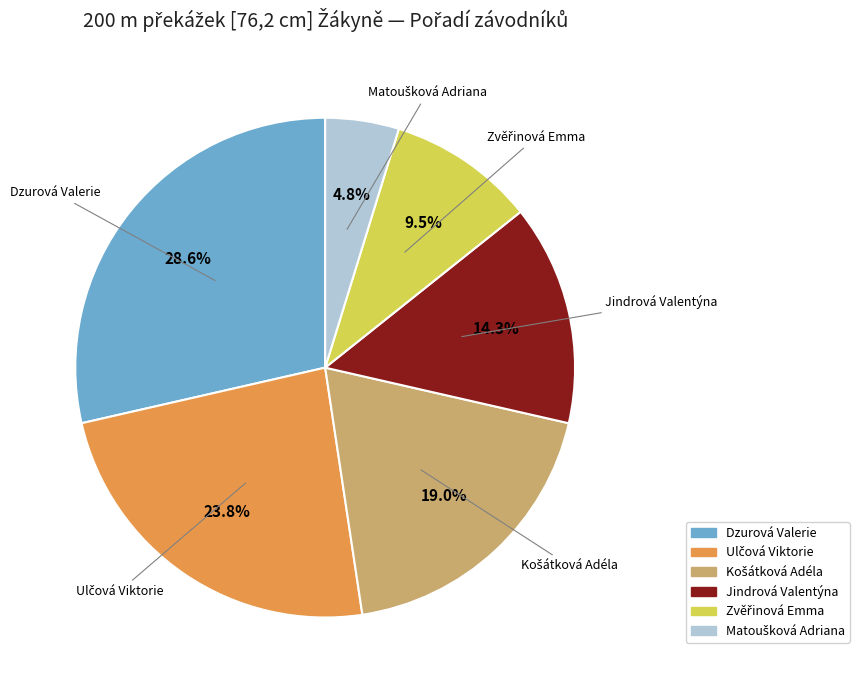

Is there a majority slice in this chart?

No